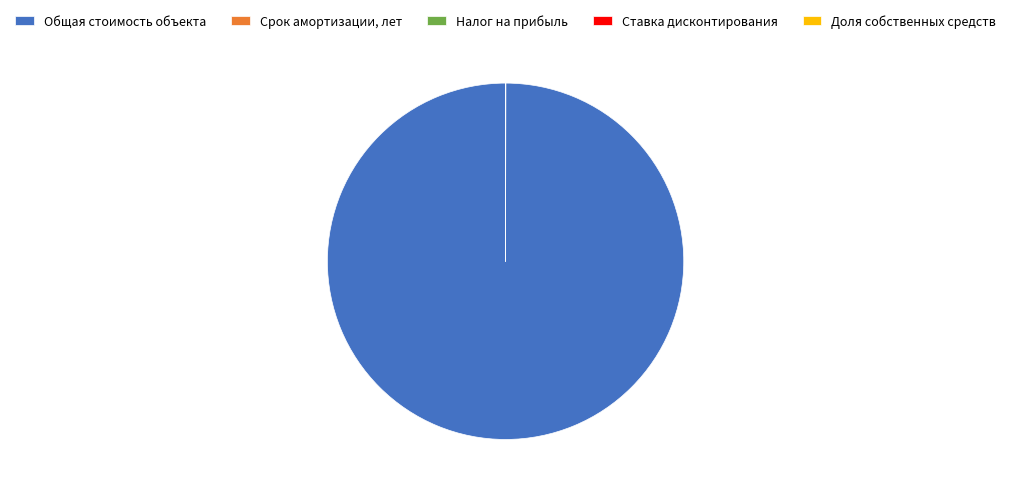

Which category accounts for the majority?

Общая стоимость объекта